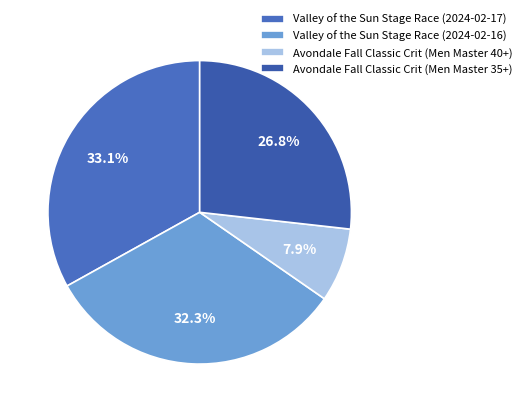

How many slices are in this pie chart?

4